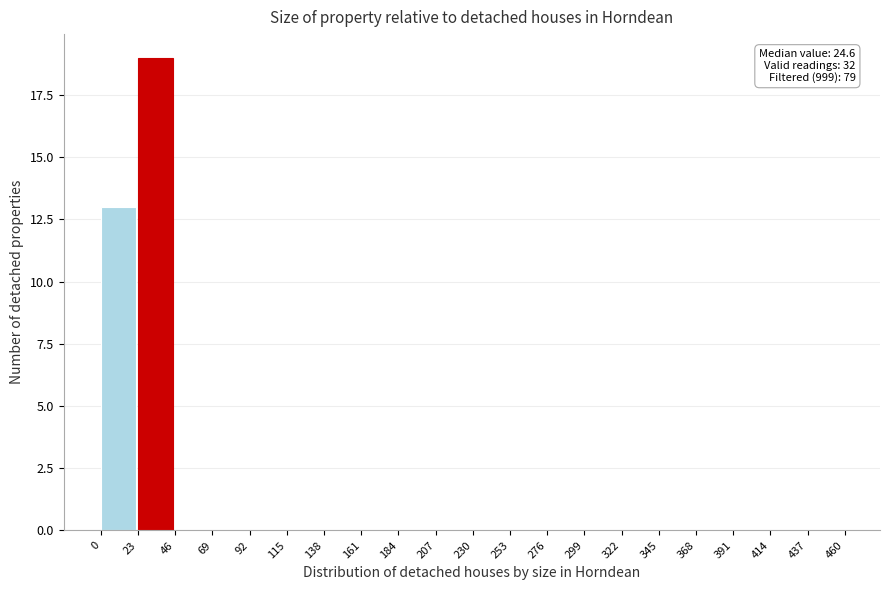

Which range on the x-axis has the tallest bar?

23 to 46